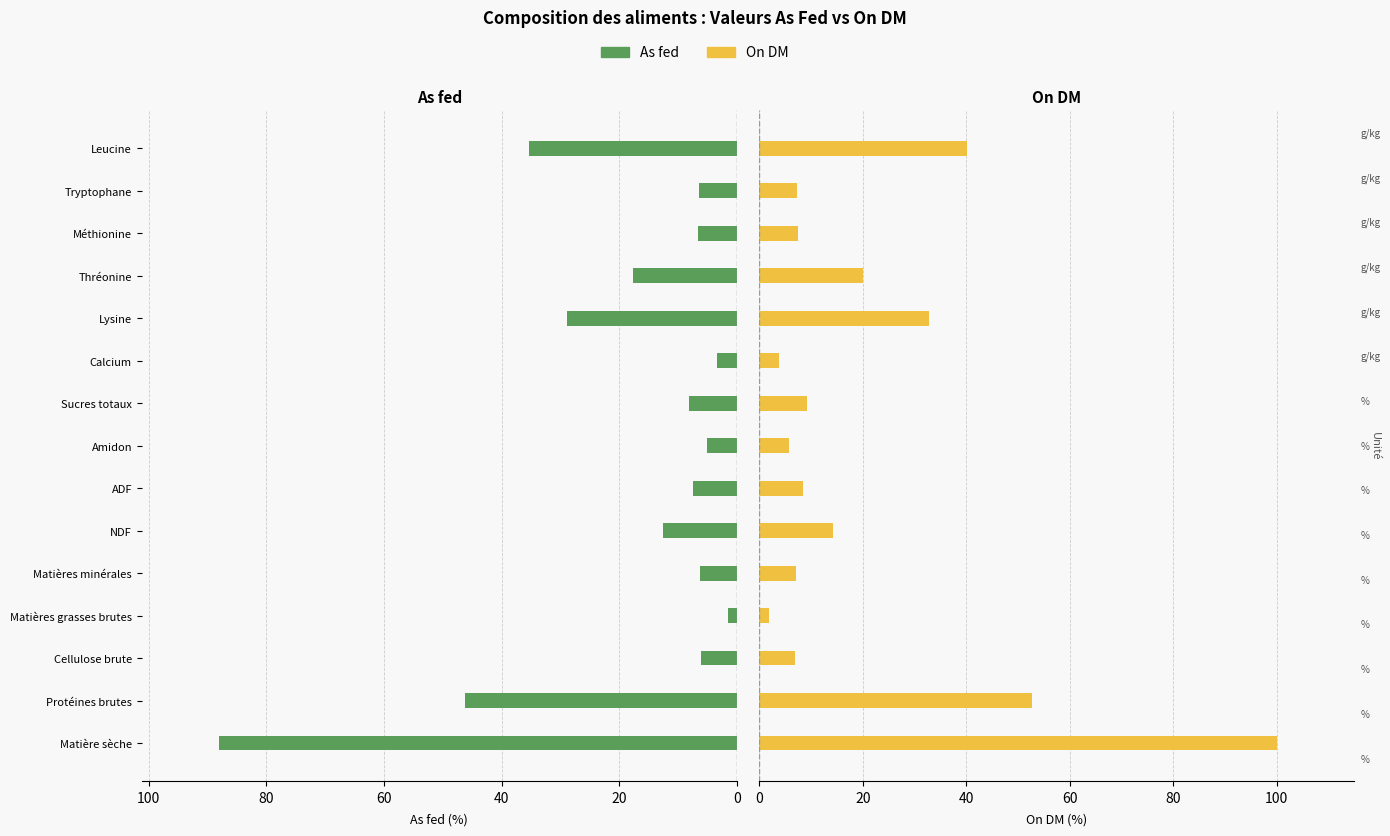

Is it true that As fed equals 118.8 at Matière sèche?

False